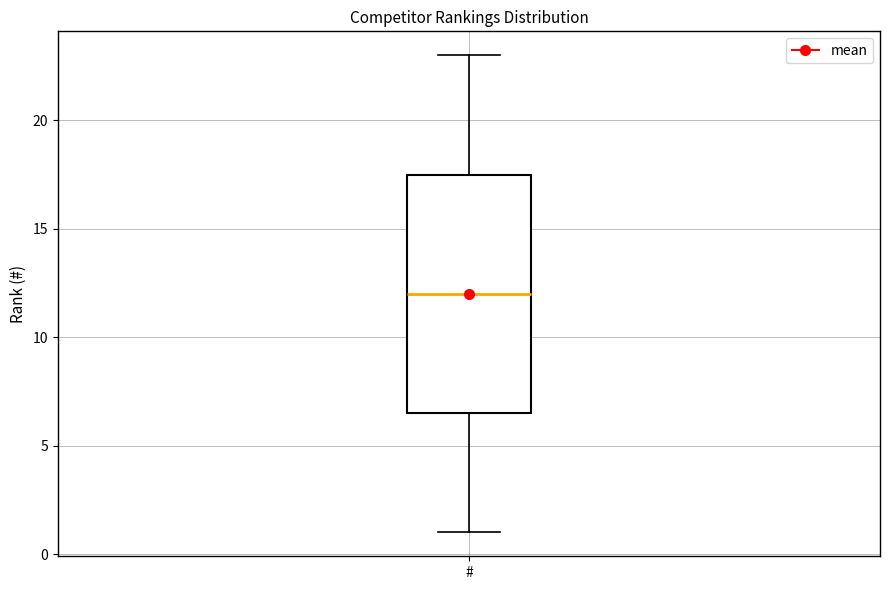

Read this box plot against the y-axis: the position of the median line, the range covered by the box, and the ends of both whiskers. The values are not printed on the chart, so give them approximately, as read against the axis.

median 12.0, box 6.5 to 17.5, whiskers 1.0 to 23.0